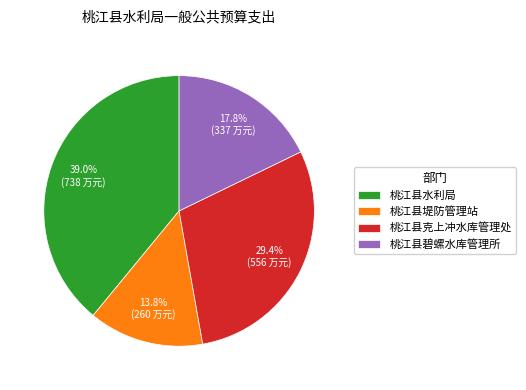

Rank the categories by value from highest to lowest.

桃江县水利局, 桃江县克上冲水库管理处, 桃江县碧螺水库管理所, 桃江县堤防管理站